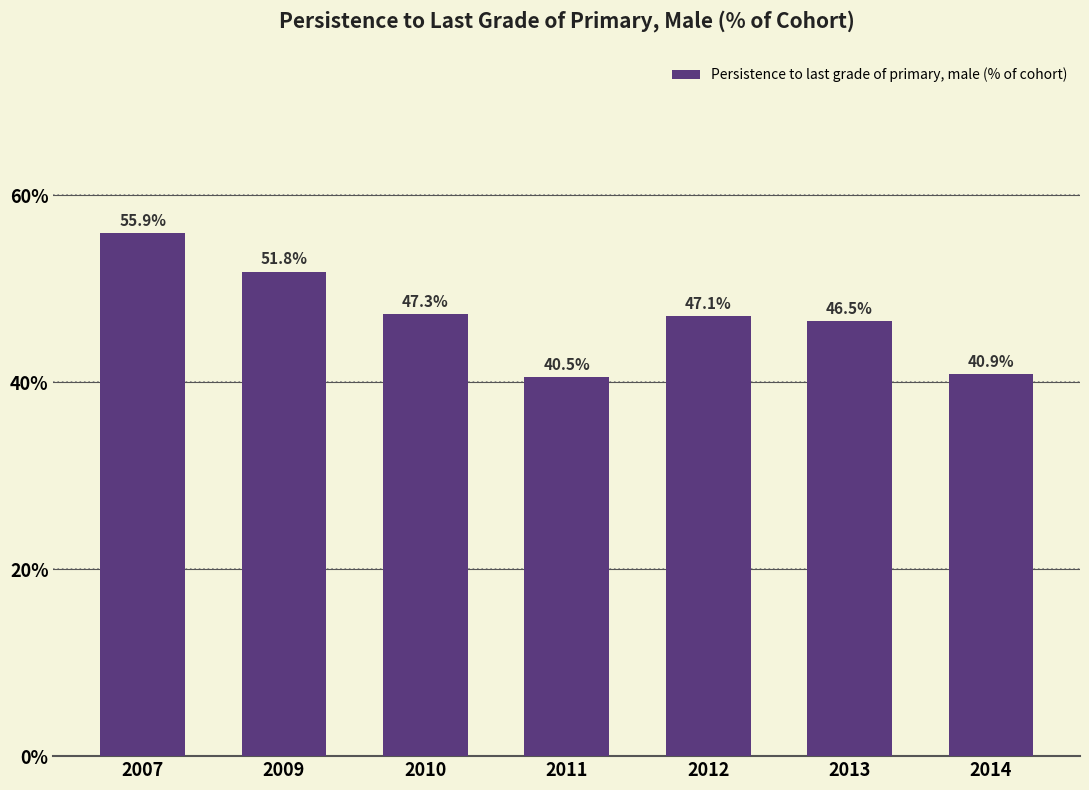

Which category has the lowest value across all series?

2011